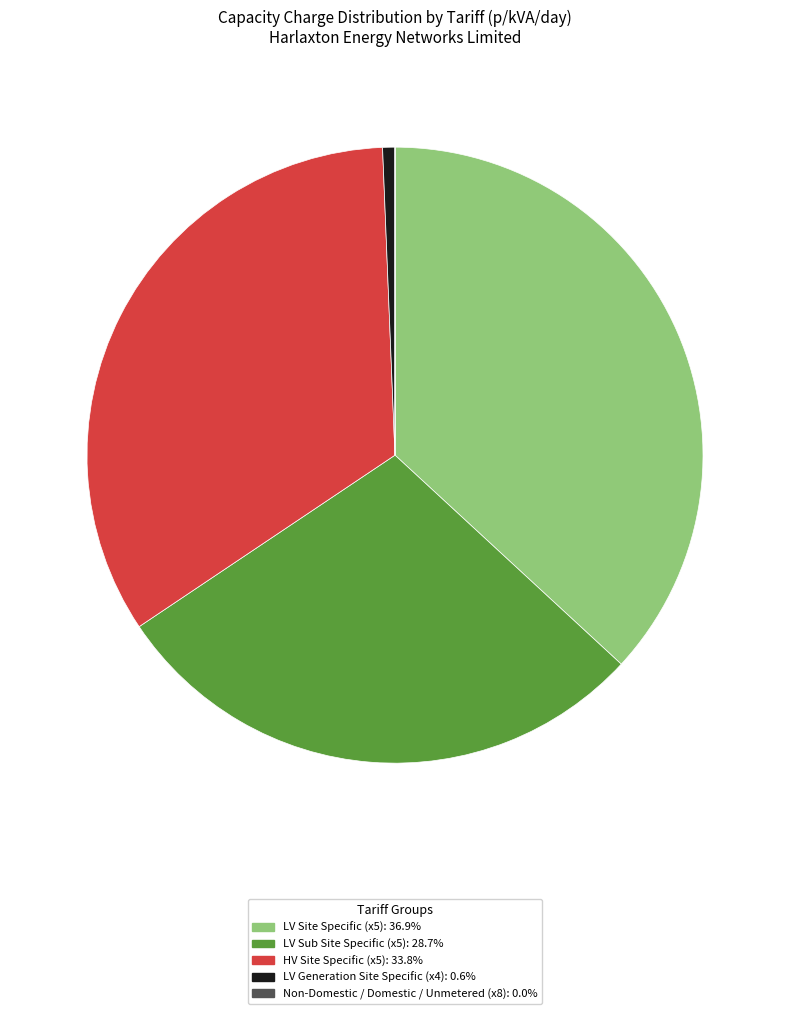

Does any single category account for the majority?

No